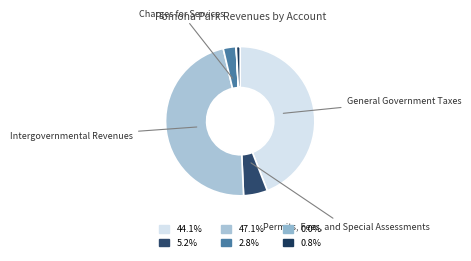

Rank the categories by value from highest to lowest.

Intergovernmental Revenues, General Government Taxes, Permits, Fees, and Special Assessments, Charges for Services, Miscellaneous Revenues, Judgments, Fines, and Forfeits